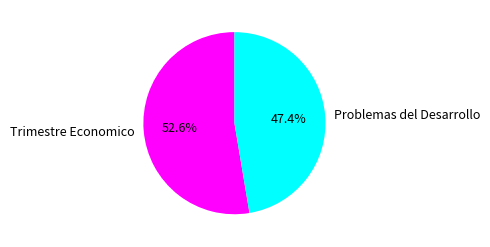

How many slices are in this pie chart?

2